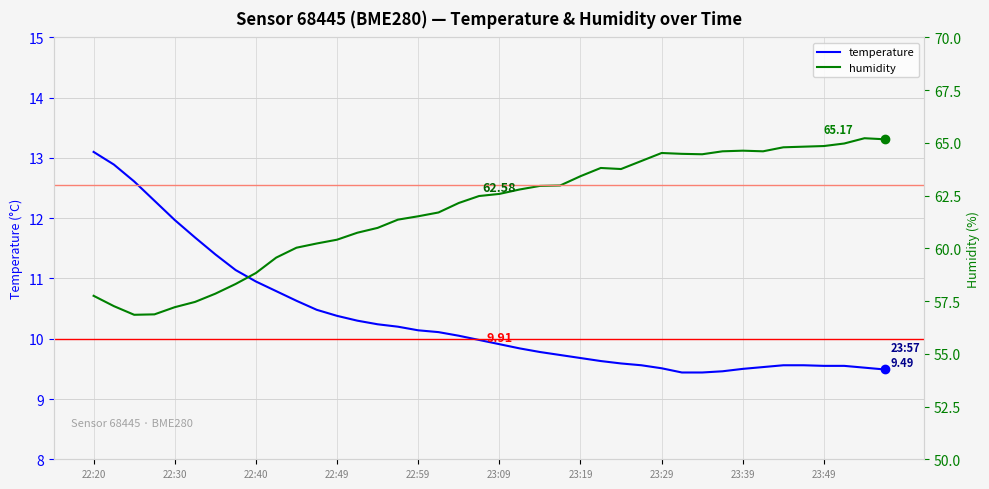

True or false: humidity and temperature intersect in this chart.

False